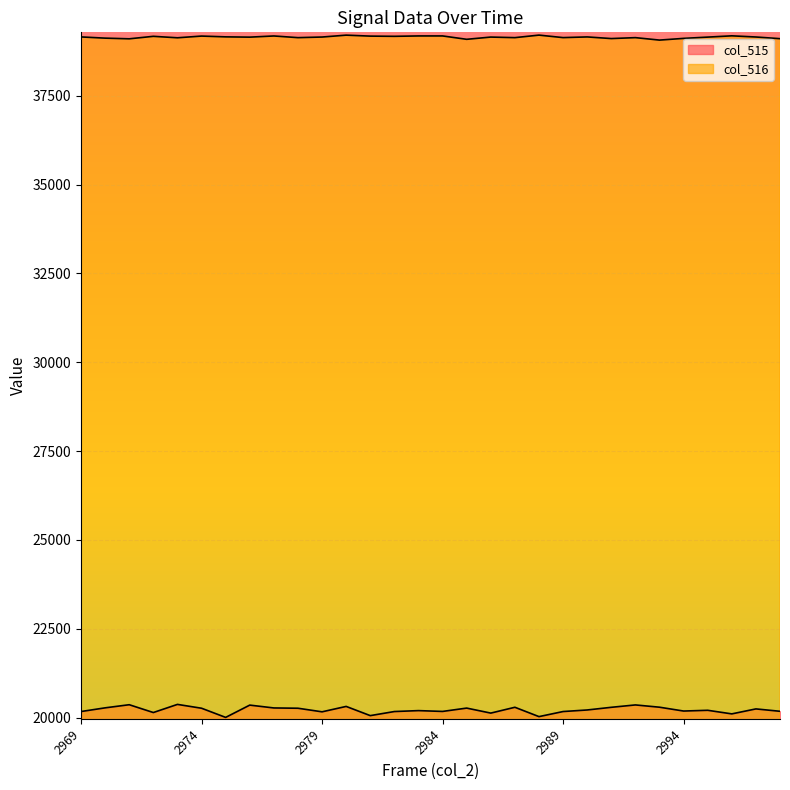

What is the difference between the second highest and minimum values in the col_515 series?

357